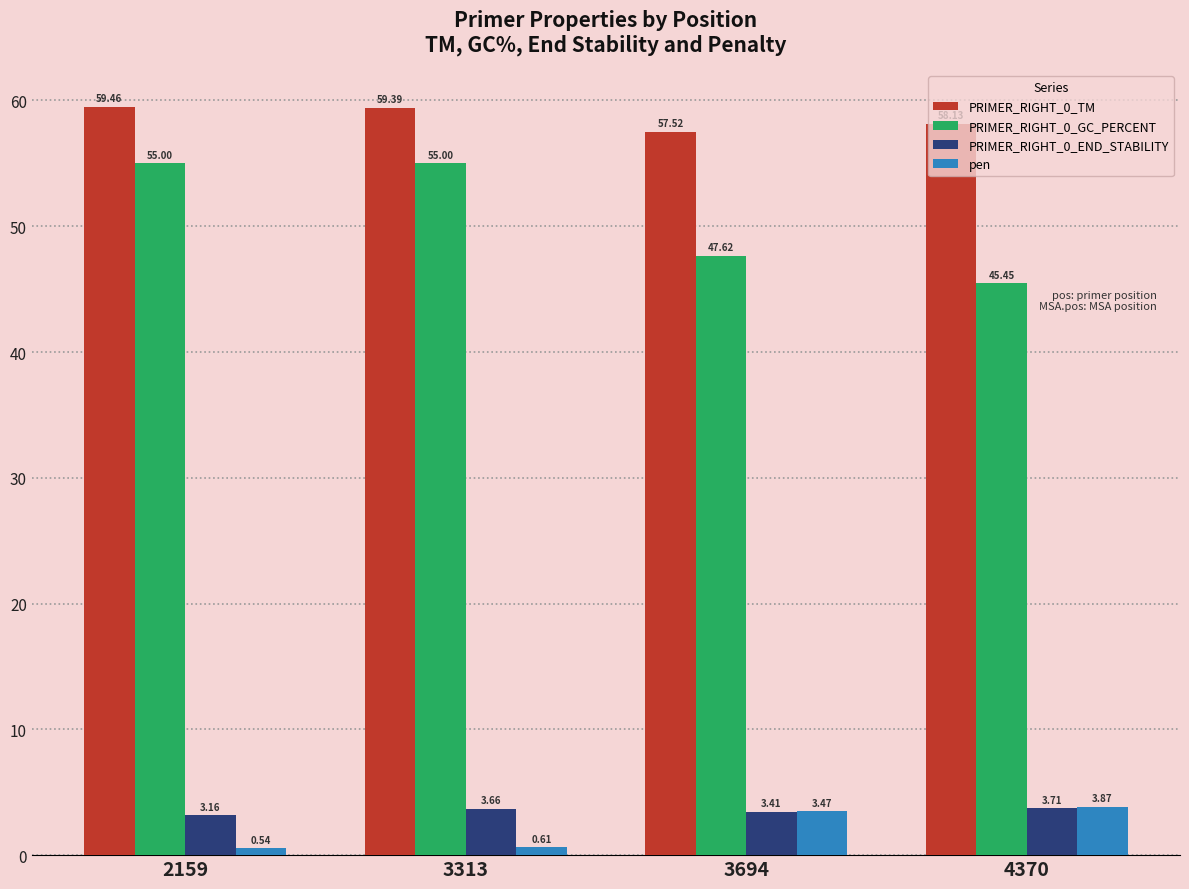

Are the bars grouped side by side (vs. stacked)?

Yes